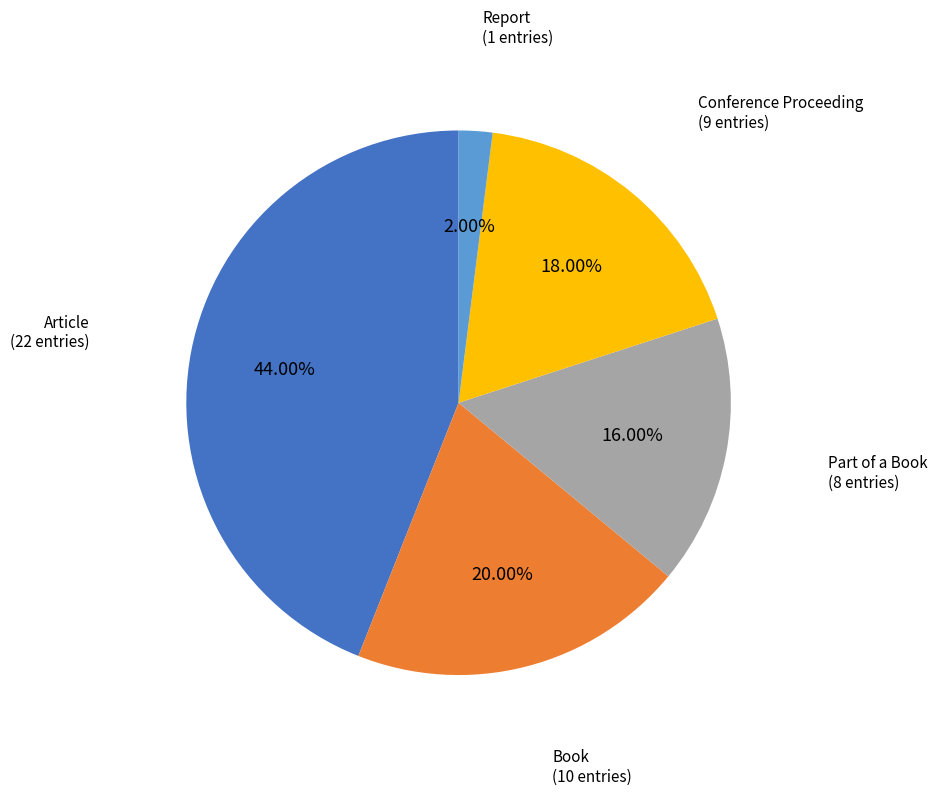

Between Book and Report, which is larger?

Book